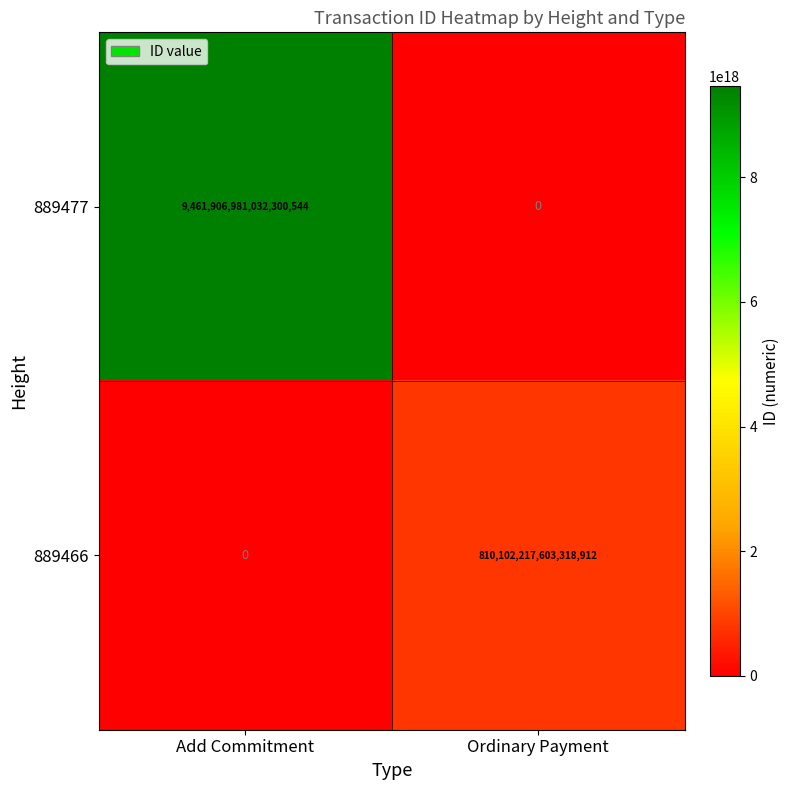

At how many categories does at least one series exceed 8129900079532881920?

1